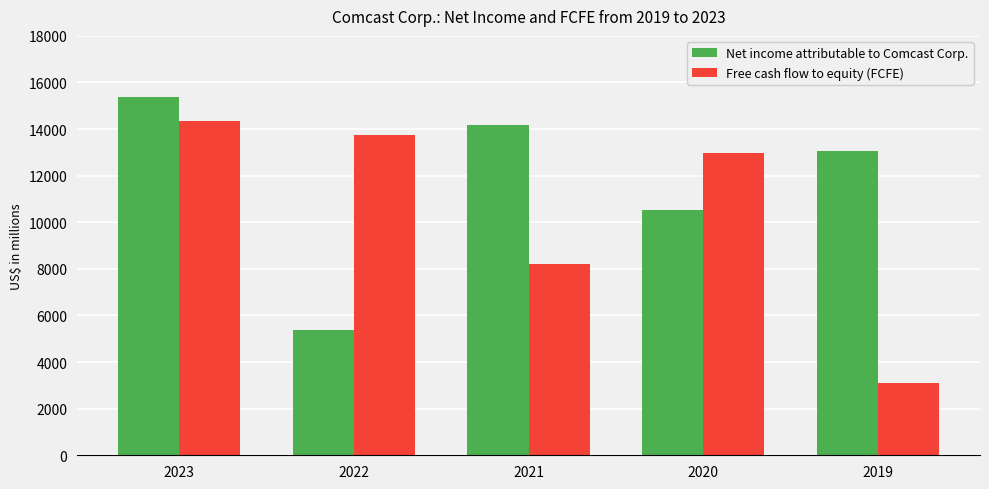

Which label corresponds to the largest value in the chart?

2023